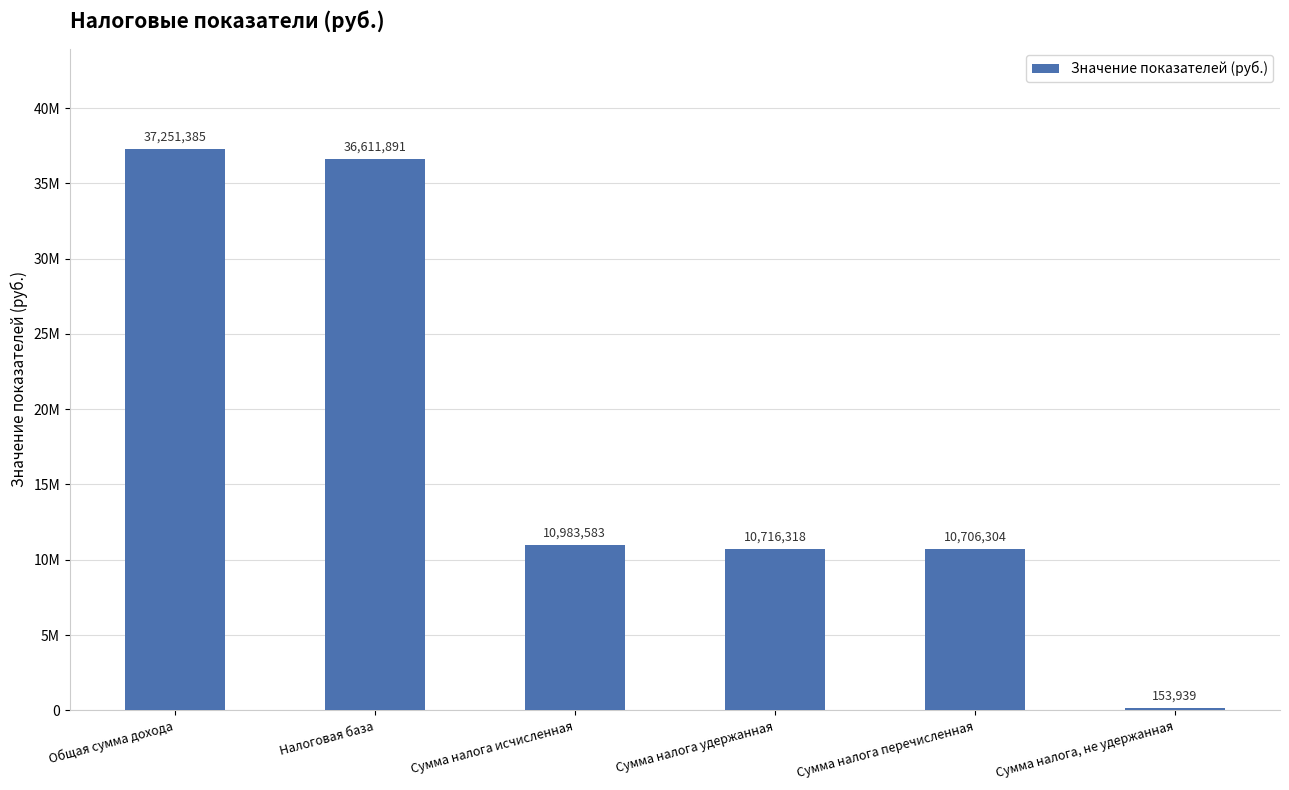

What is the maximum value shown in the chart?

37251385